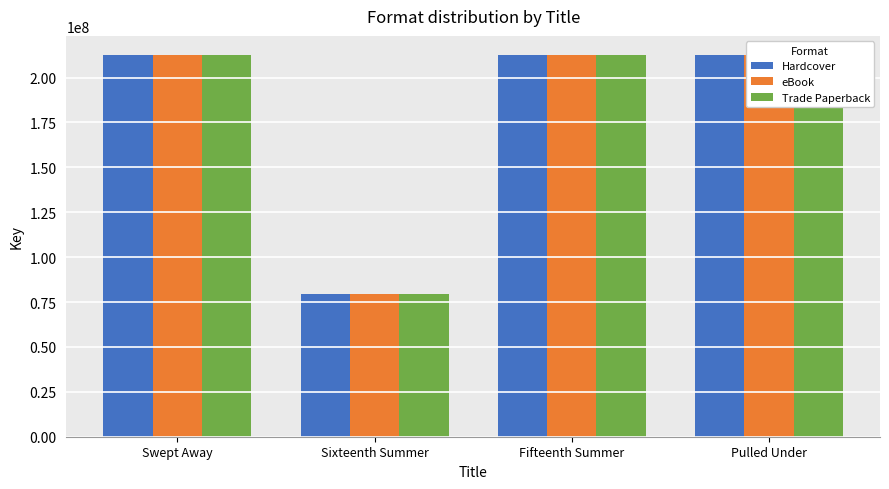

Rank the categories by eBook value from lowest to highest.

Sixteenth Summer, Fifteenth Summer, Swept Away, Pulled Under